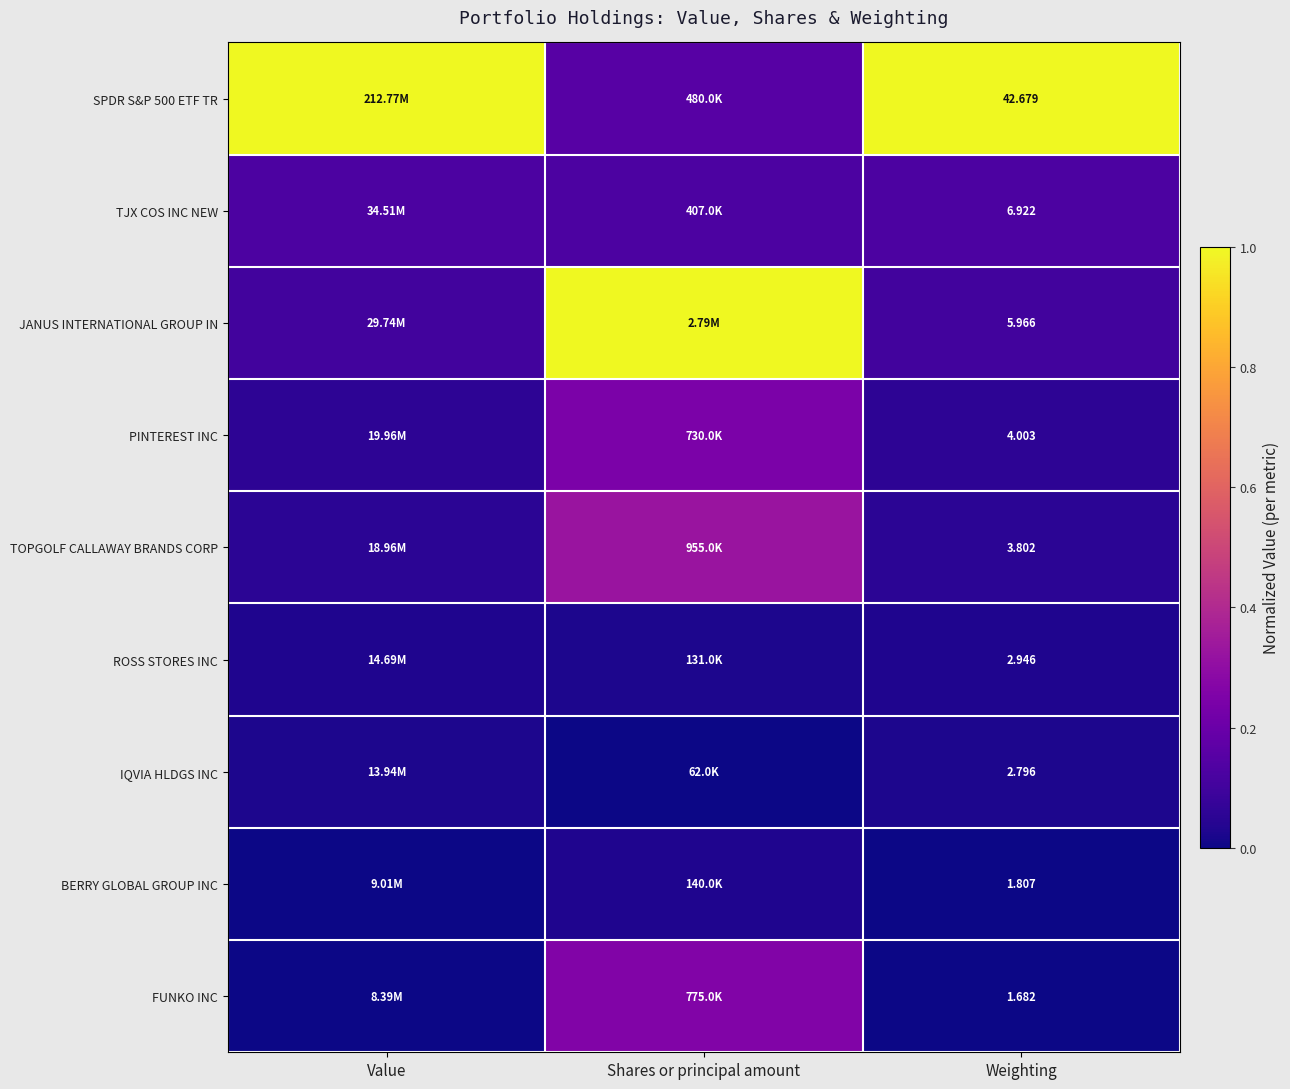

What is the maximum value shown in the chart?

1.0